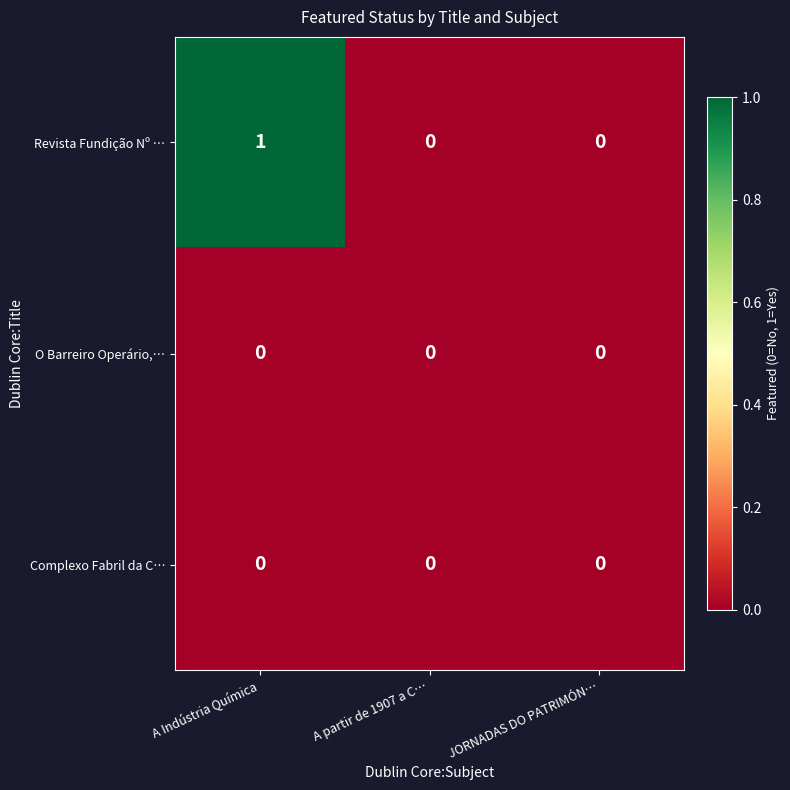

Which series has the largest total across all categories?

Revista Fundição Nº …